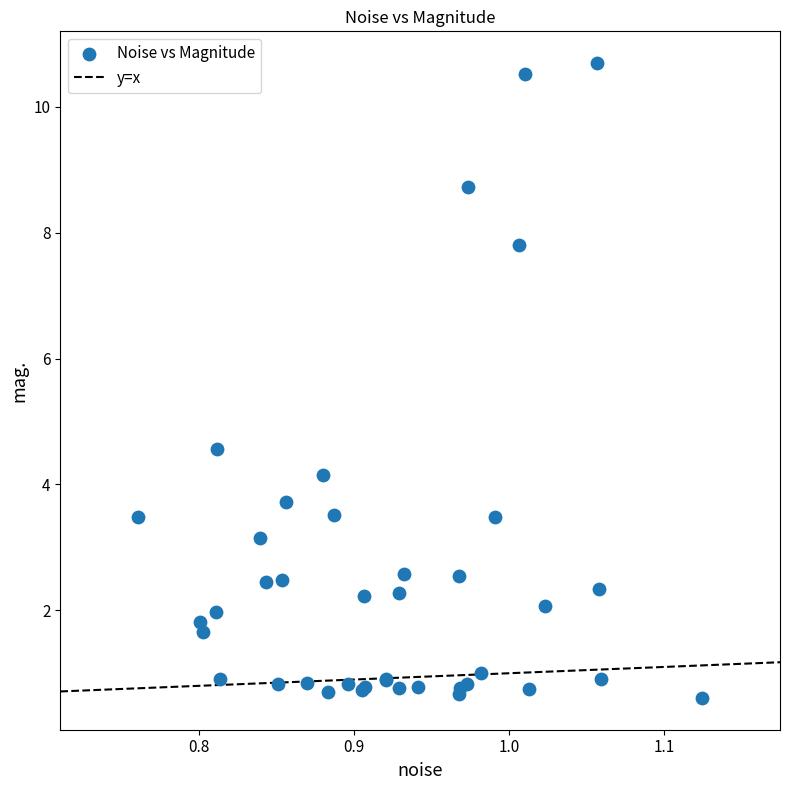

What Y value in the scatter plot is closest to 5?

4.6